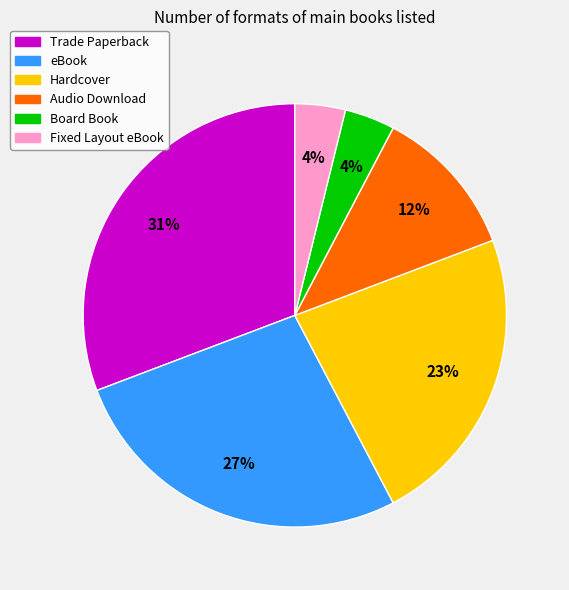

Which category has the biggest portion of the pie?

Trade Paperback